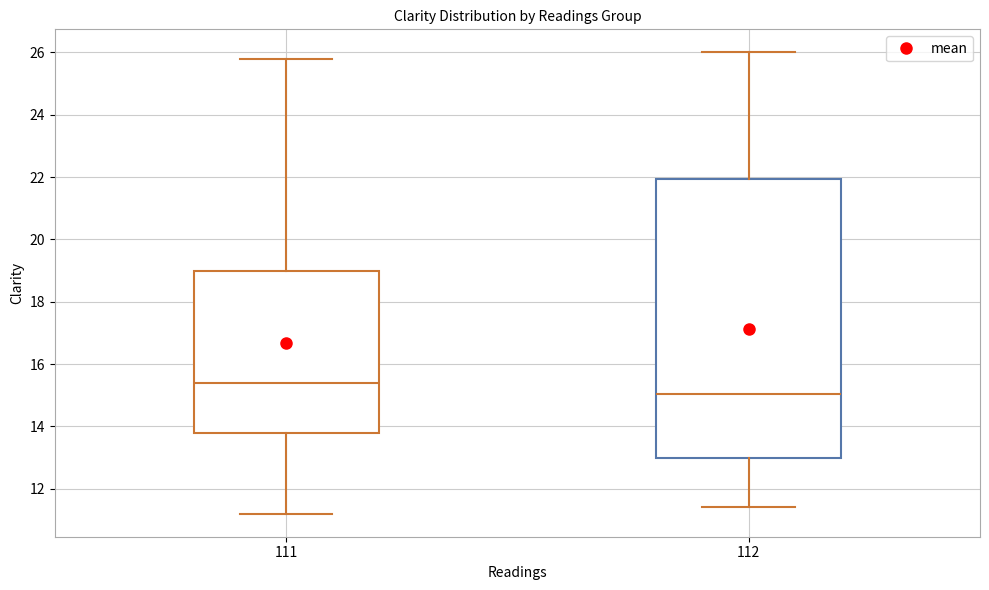

Where does the upper whisker of the box at x = 112 end on the y-axis? The values are not printed on the chart, so give them approximately, as read against the axis.

26.0